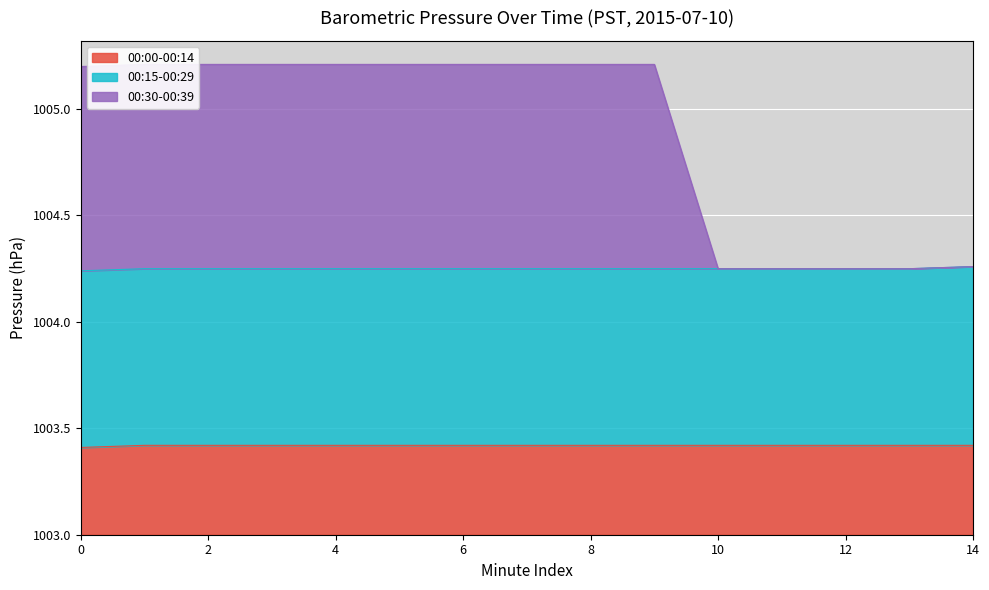

What is the difference between the maximum and minimum values in the 00:30-00:39 series?

1.0